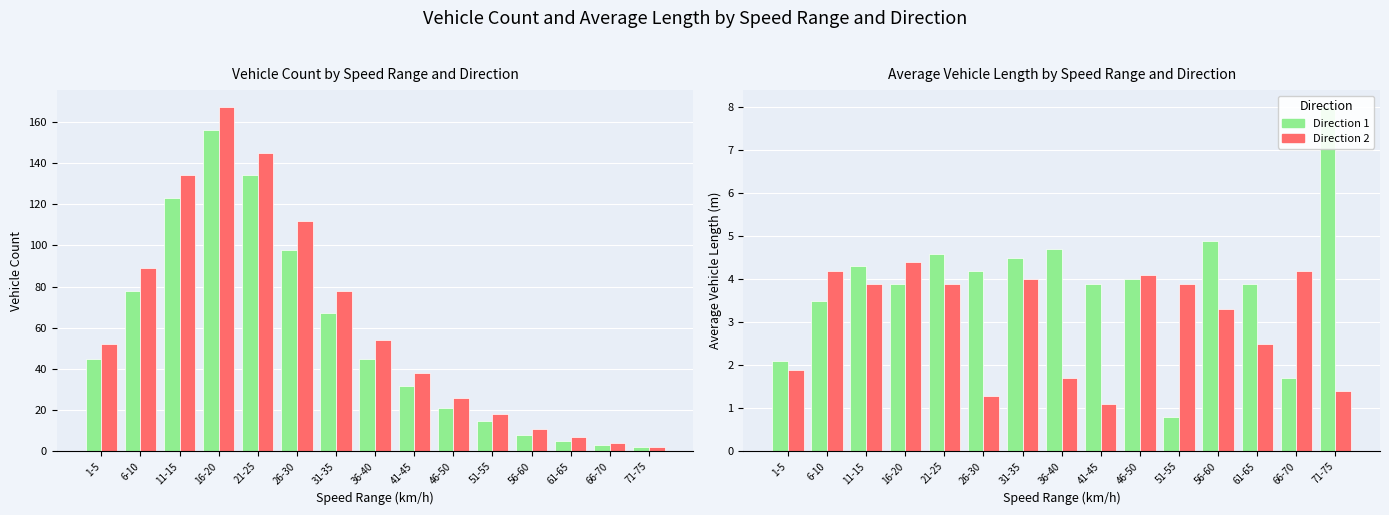

At which label does Direction 2 reach its peak?

16-20